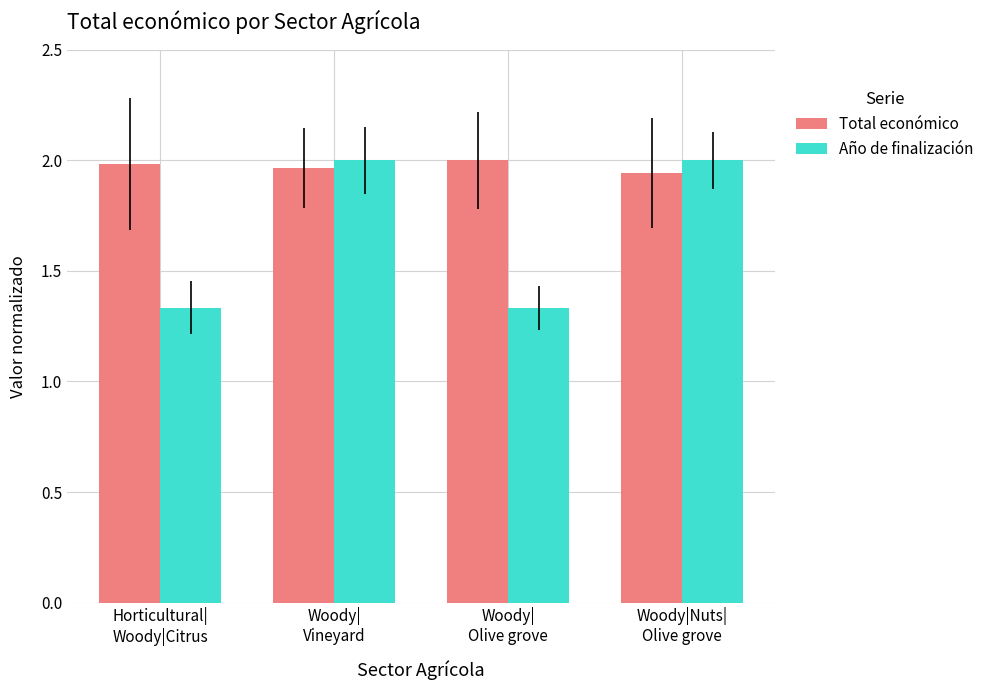

What is the difference between the maximum and minimum values in the Año de finalización series?

0.7